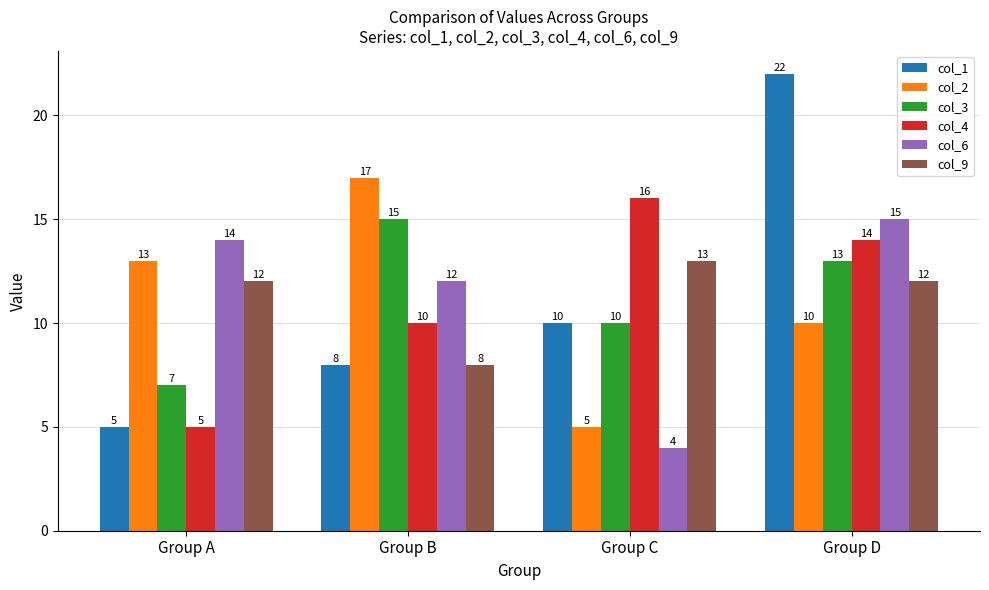

How many col_3 values are between 10 and 15?

3